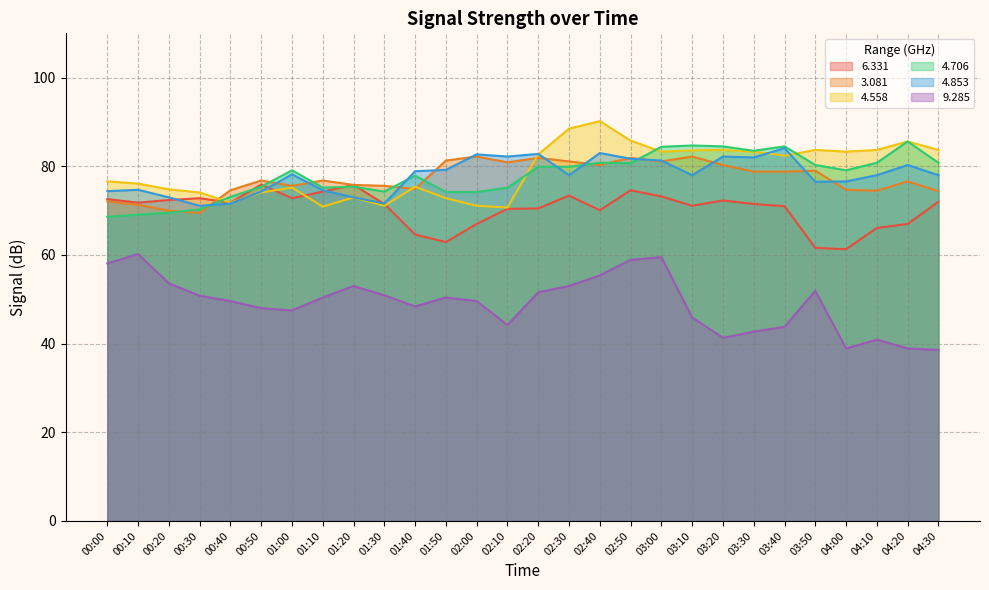

What is the value of the   4.853 point at the 27th from the left?

80.3